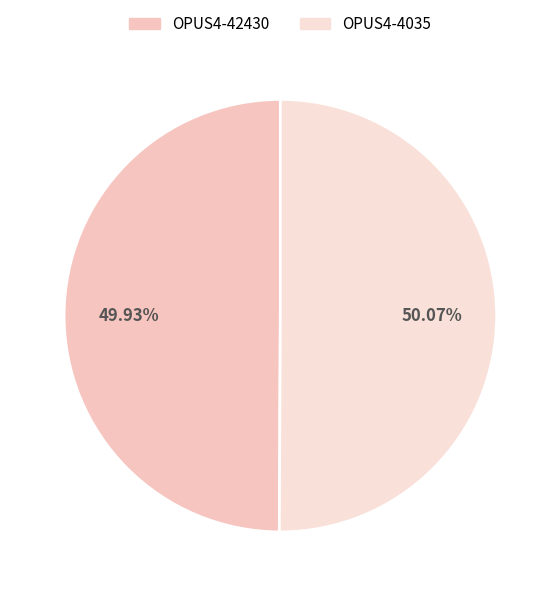

How many segments does this pie chart have?

2